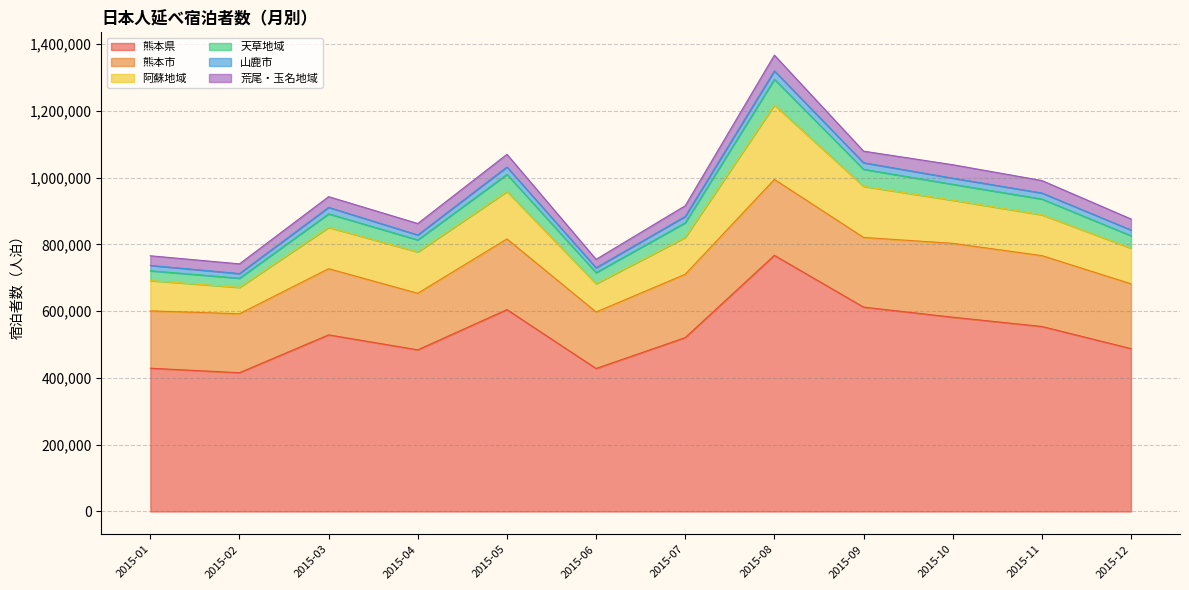

Does the chart have visible grid lines?

Yes